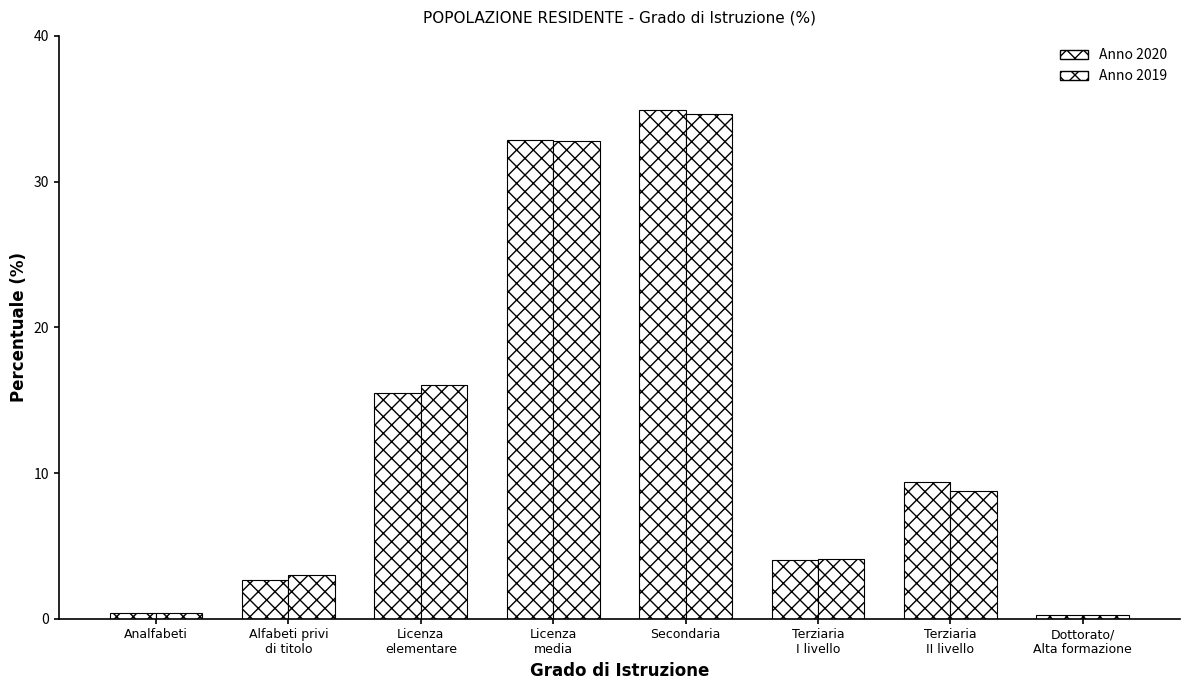

How many series are shown in this chart?

2